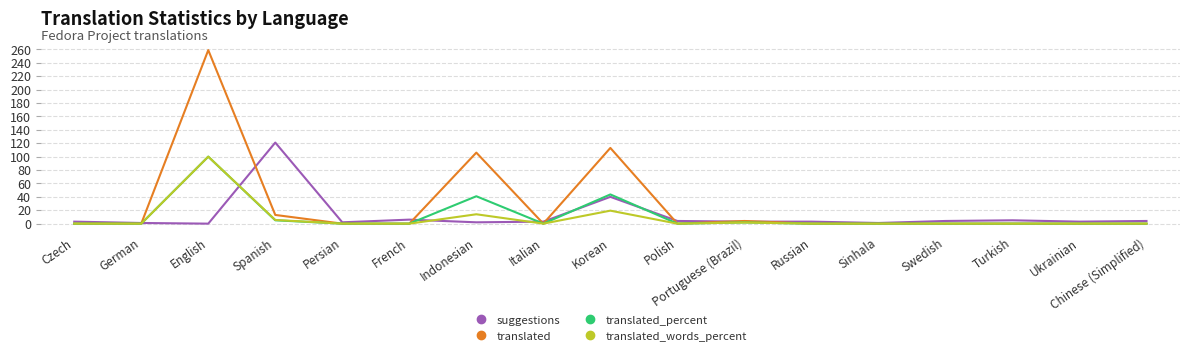

What value does the translated series have at English?

259.0